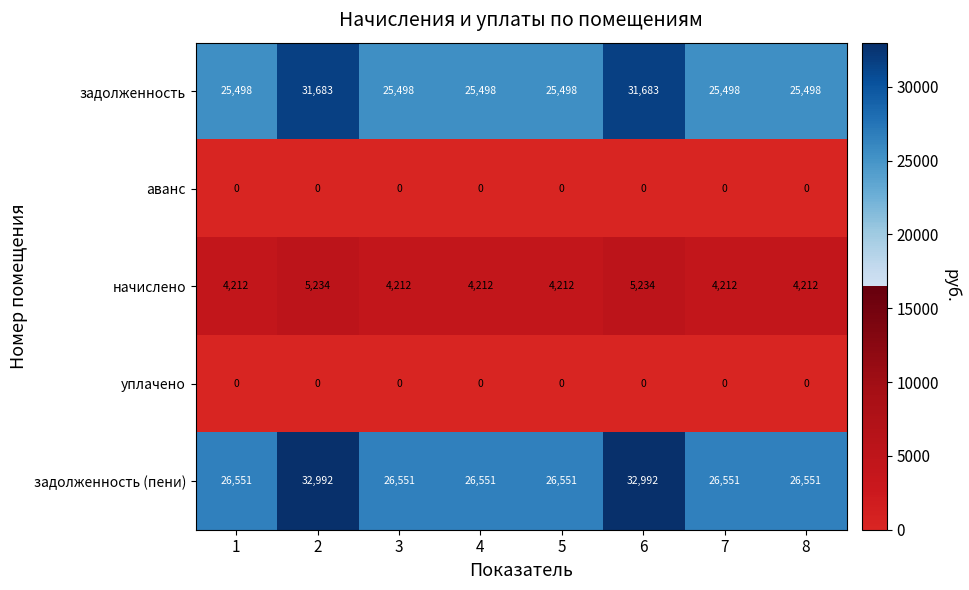

The задолженность (пени) series shows 10051 at 6. True or false?

False